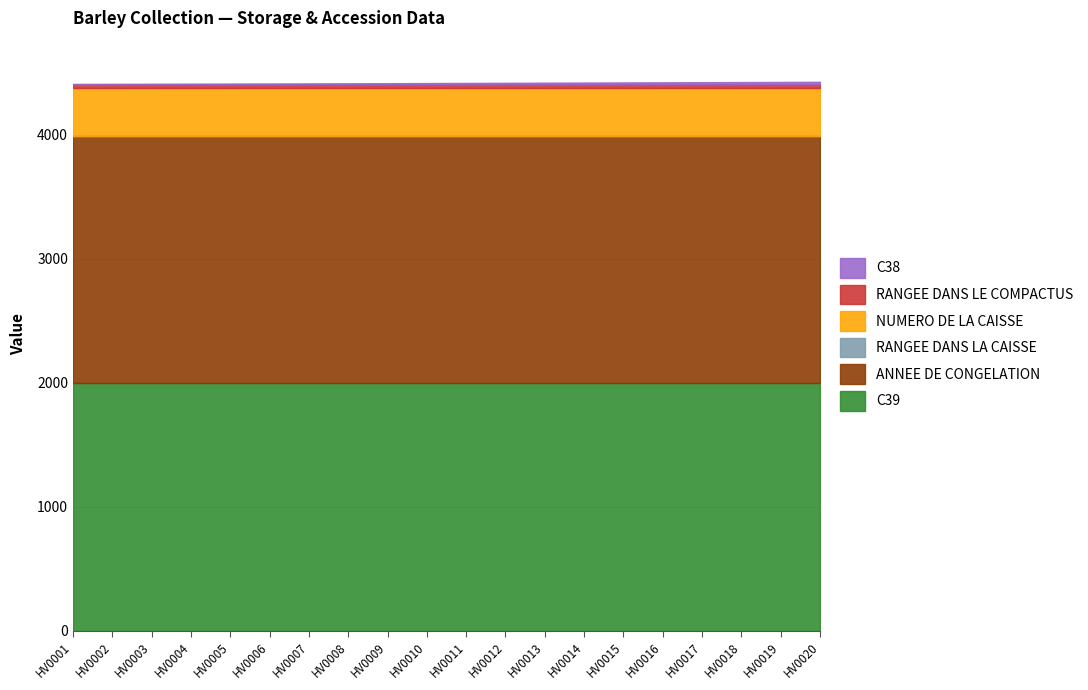

List the labels in order of RANGEE DANS LE COMPACTUS value, largest first.

HV0001, HV0002, HV0003, HV0004, HV0005, HV0006, HV0007, HV0008, HV0009, HV0010, HV0011, HV0012, HV0013, HV0014, HV0015, HV0016, HV0017, HV0018, HV0019, HV0020